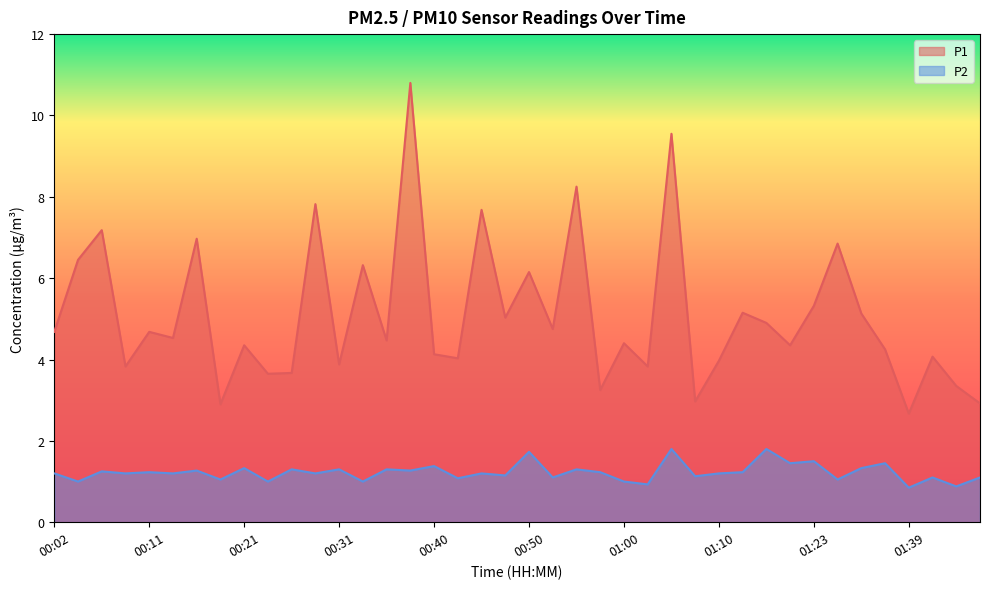

How many interior local valleys does the P2 series have?

17